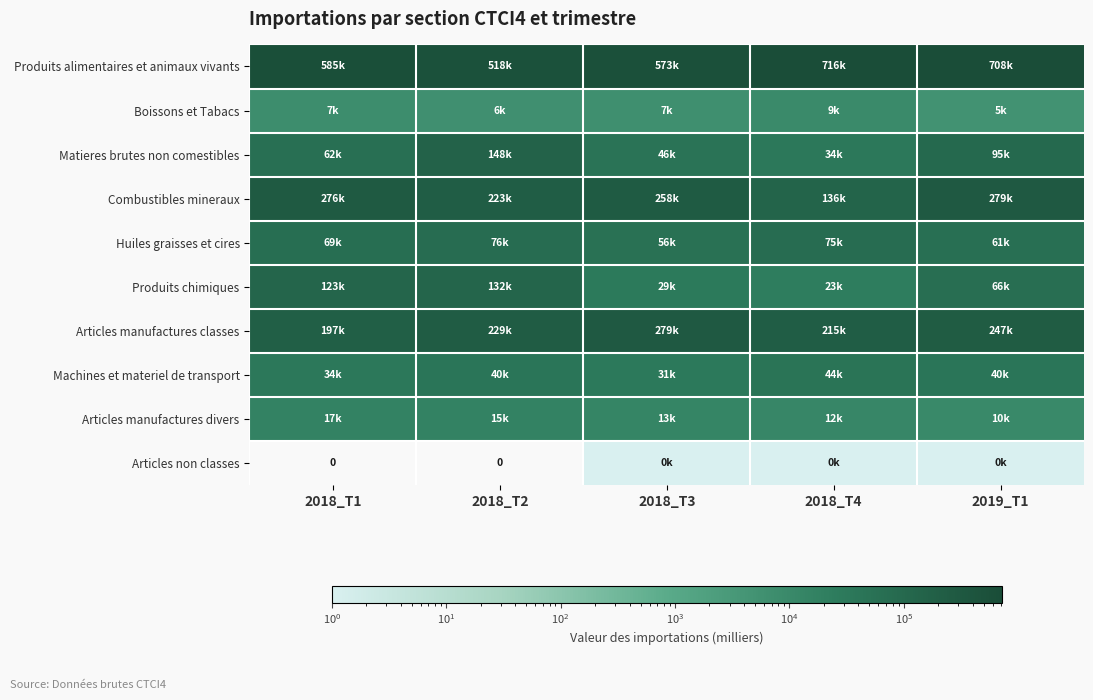

Which category has the lowest value across all series?

2018_T1